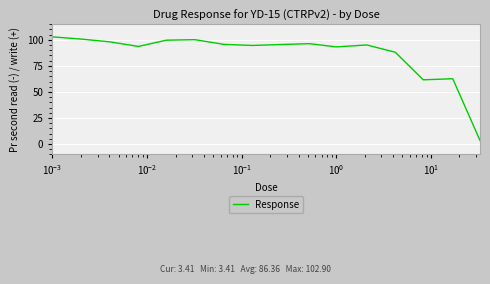

What is the minimum value shown in the chart?

3.4